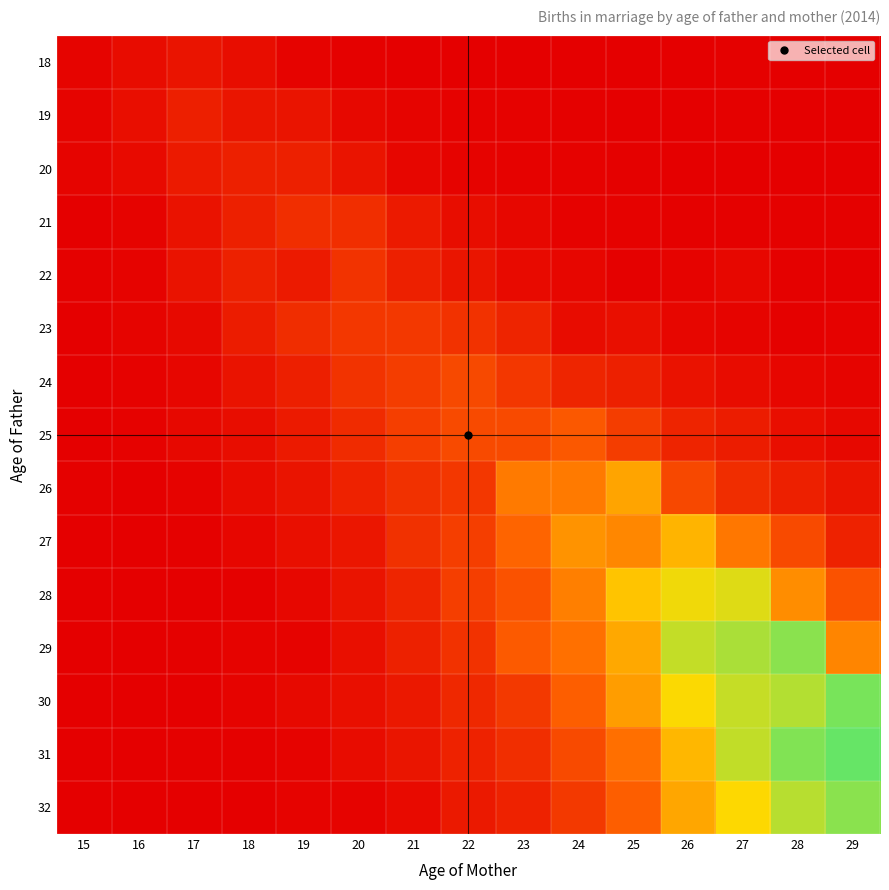

At how many categories does at least one series exceed 70?

10